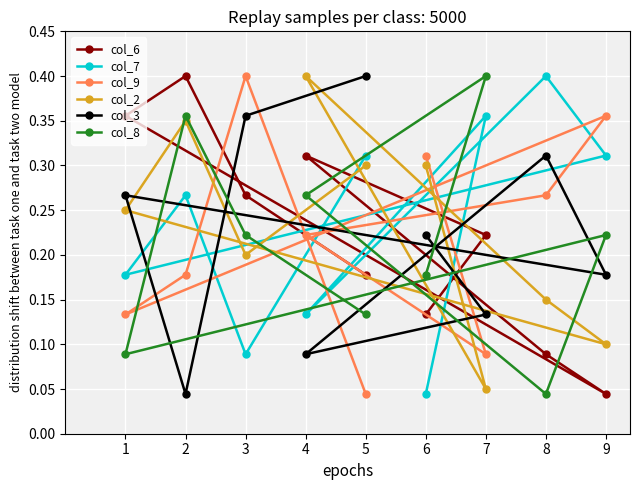

Which series has the largest range (max minus min)?

col_6